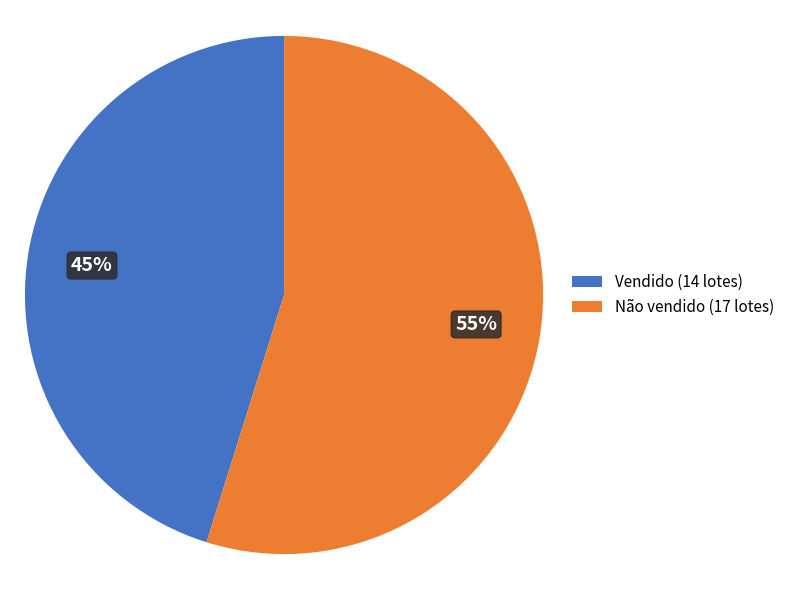

Is it true that Vendido (14 lotes) is 45% of the pie?

True